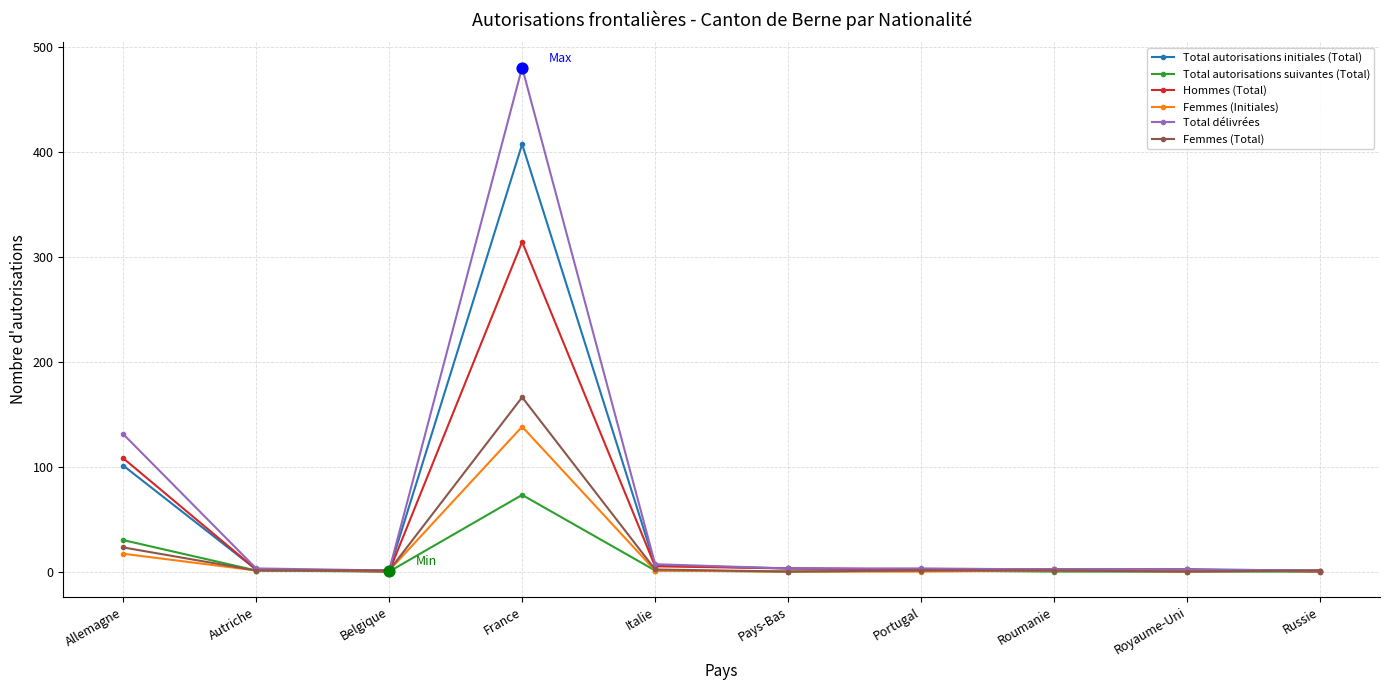

Which series has the largest total across all categories?

Total délivrées